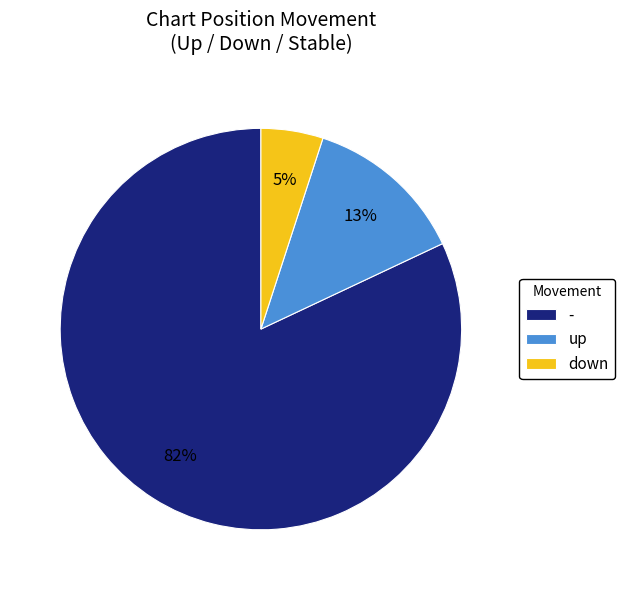

To the nearest percent, what percentage of the pie is down?

5%